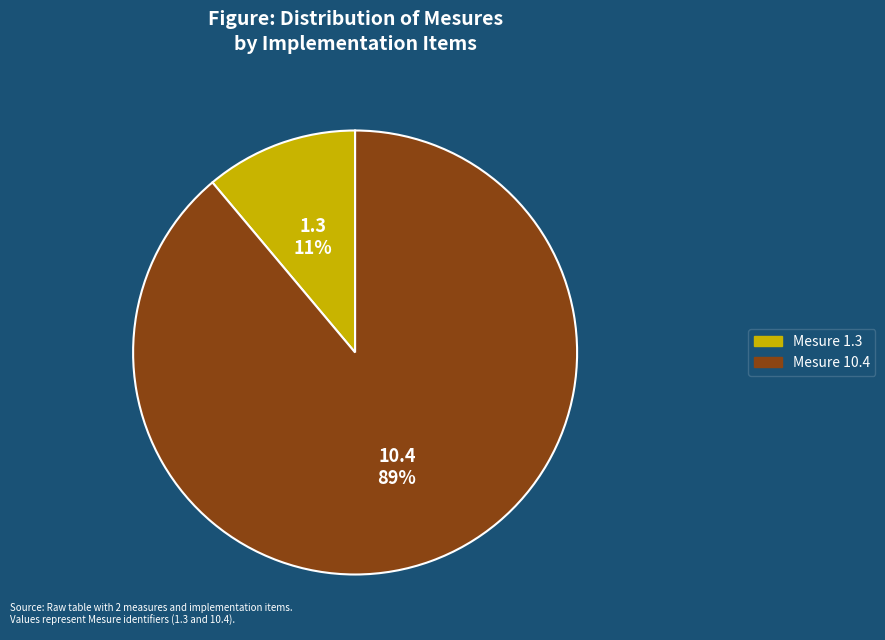

How many slices are in this pie chart?

2